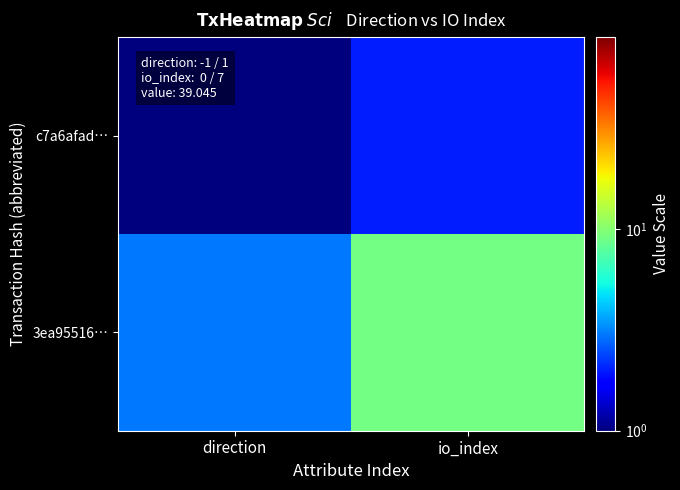

Rank the series at direction from lowest to highest value.

c7a6afad…, 3ea95516…